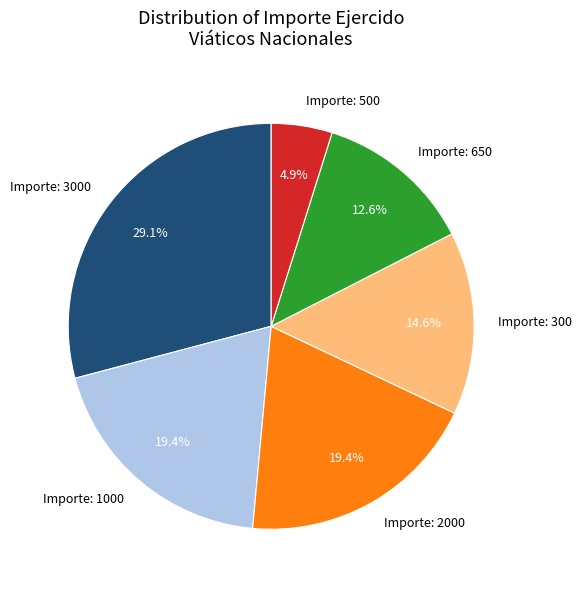

How much of the chart is everything except Importe: 650?

87.4%